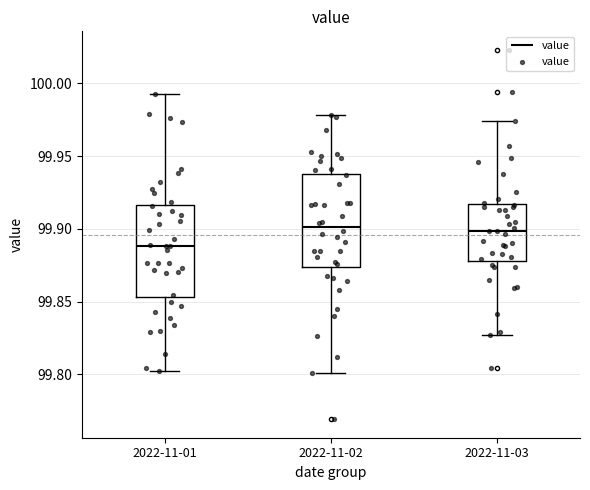

Where is the lower edge of the box for 2022-11-02 on the y-axis? The values are not printed on the chart, so give them approximately, as read against the axis.

99.875